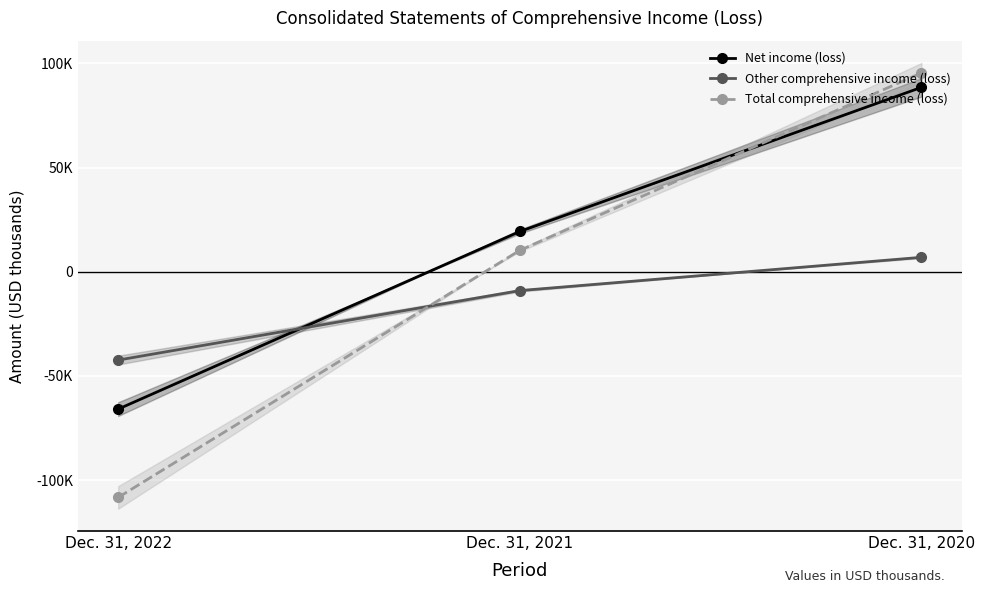

What is the value of the Other comprehensive income (loss) point at the 1st from the left?

-42407